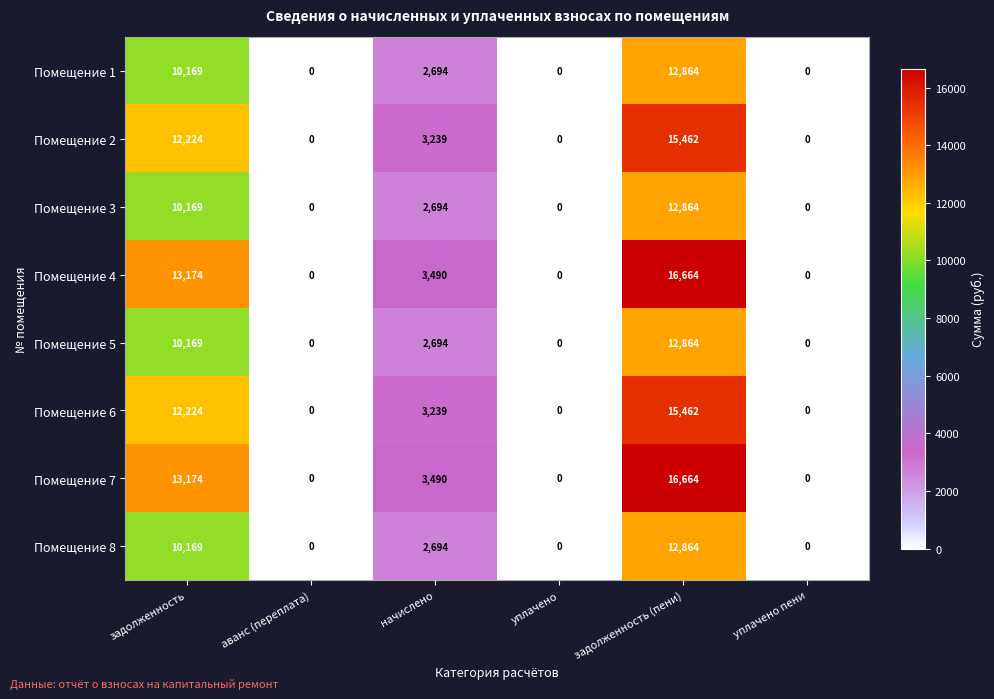

How many series are shown in this chart?

8